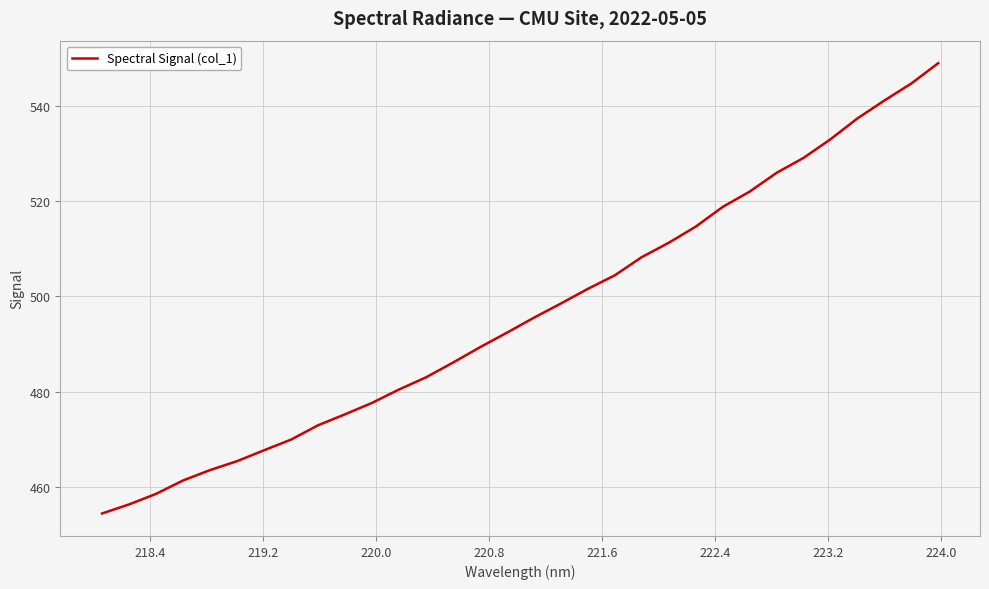

What is the minimum value shown in the chart?

454.4